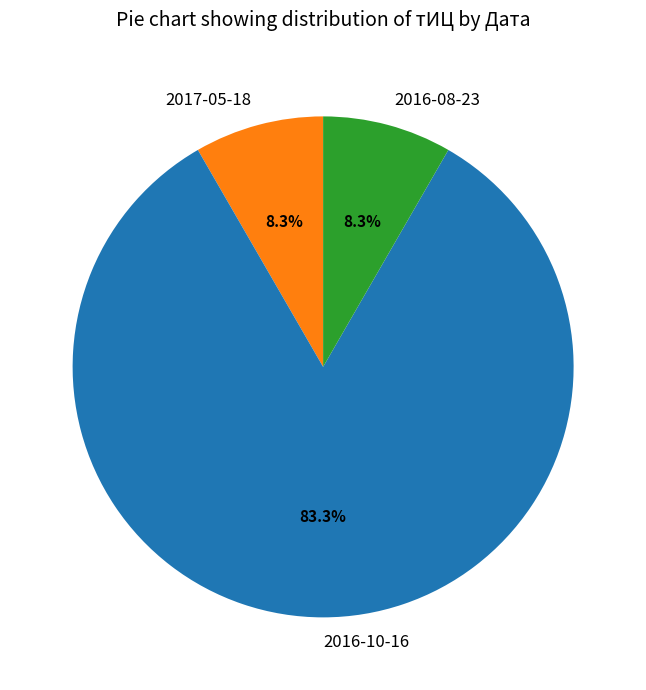

Do 2016-10-16 and 2016-08-23 together represent more than half of the pie?

Yes